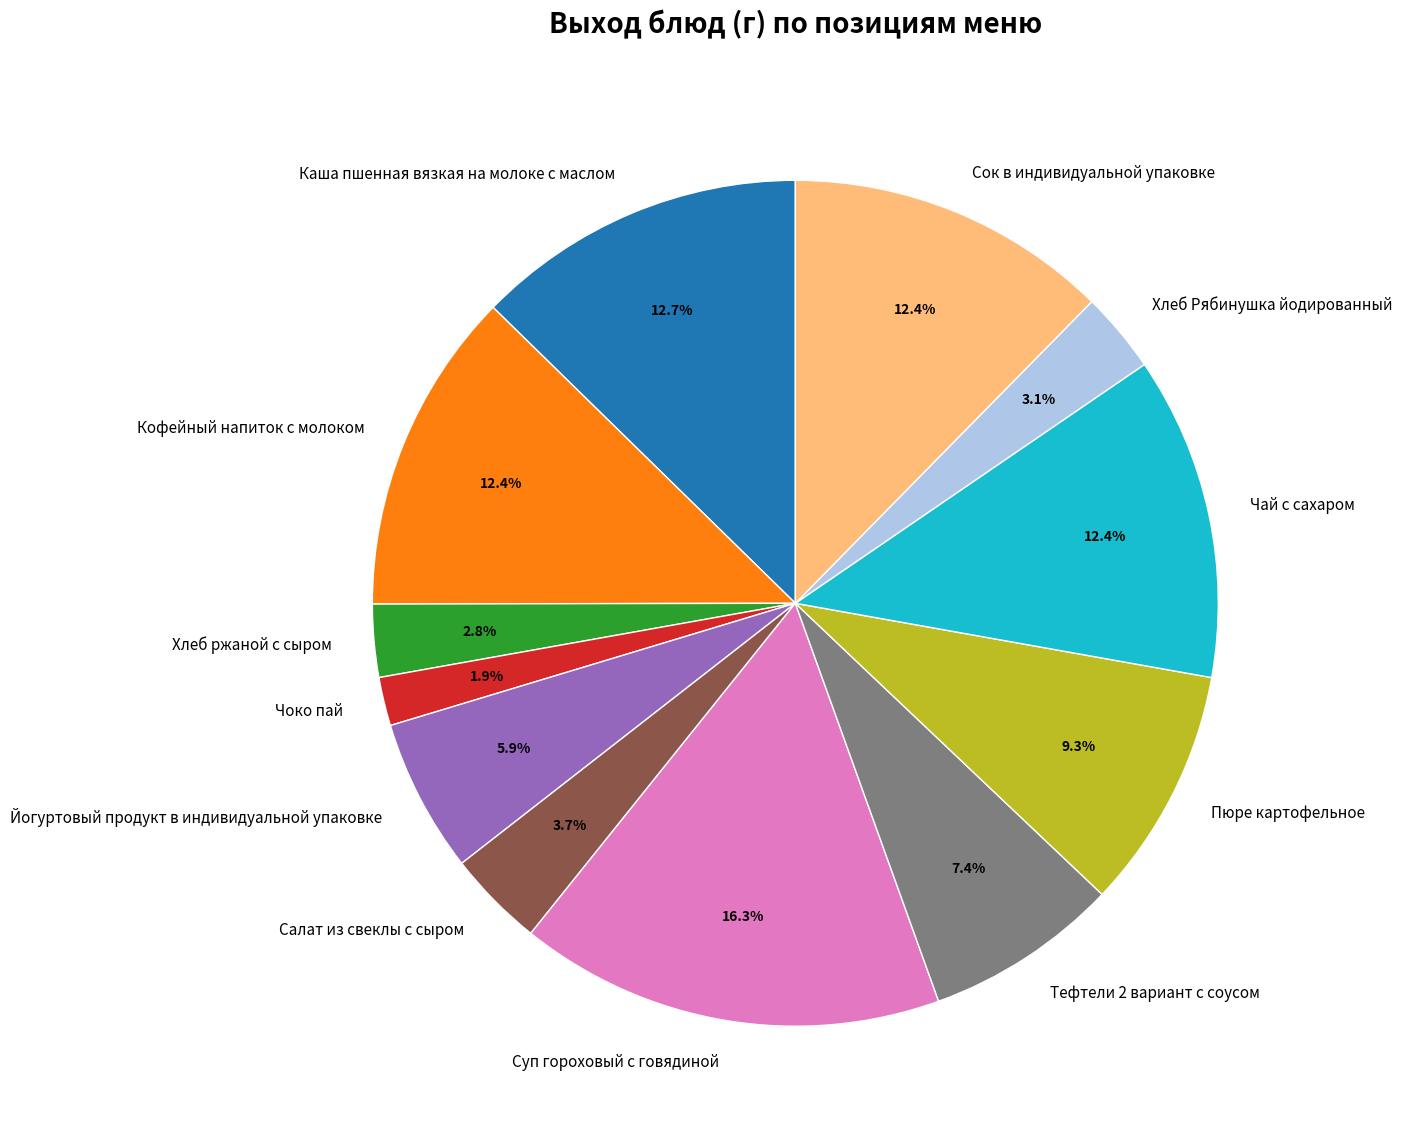

What percentage do Сок в индивидуальной упаковке and Салат из свеклы с сыром together represent?

16.1%